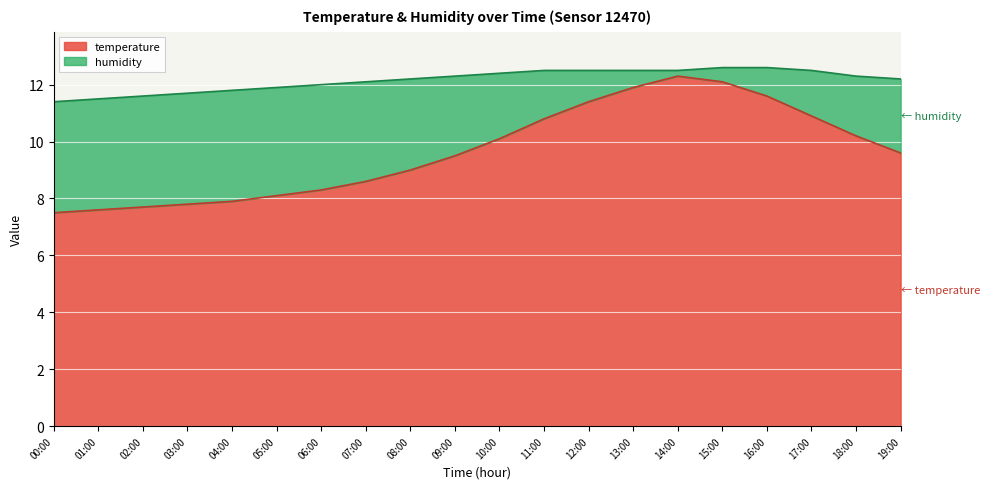

What position from the right is 05:00?

15